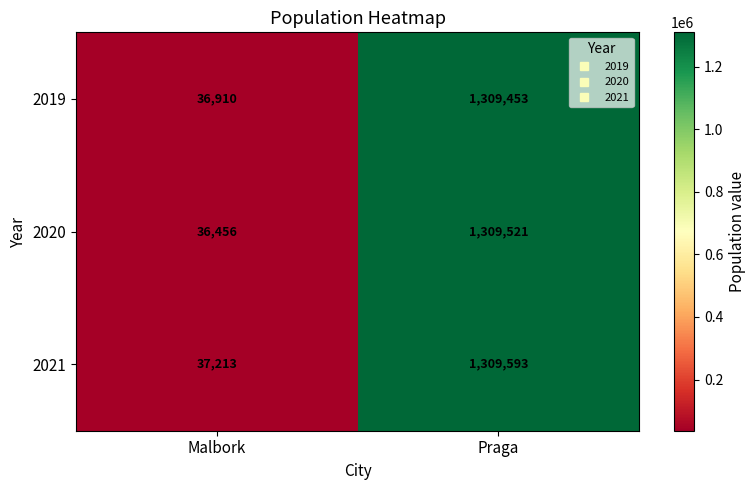

The 2020 series shows 60973 at Malbork. True or false?

False